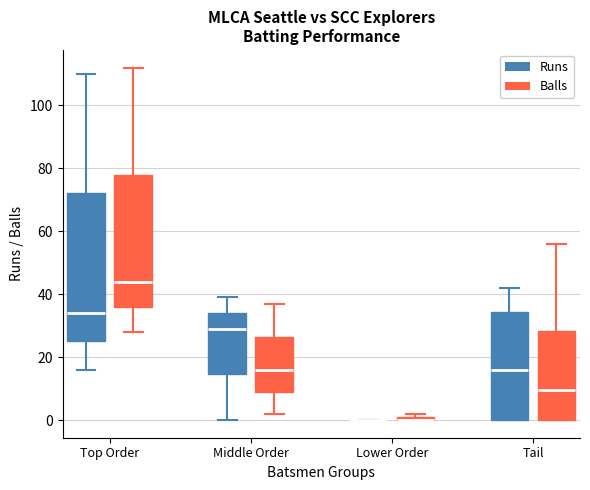

Where does the upper whisker of the box for Top Order (Balls) end on the y-axis? The values are not printed on the chart, so give them approximately, as read against the axis.

112